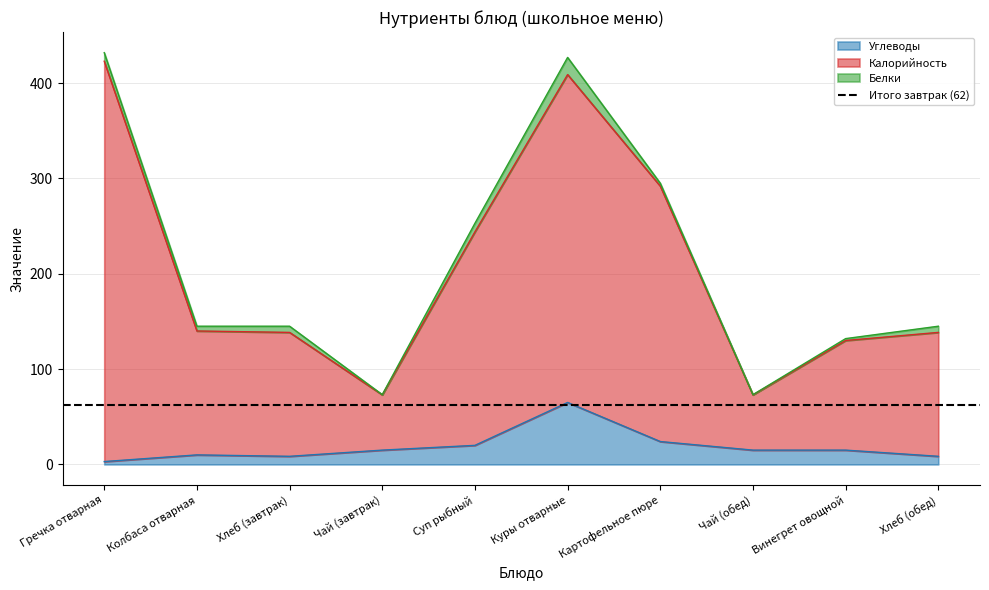

What is the label of the 2nd point from the left?

Колбаса отварная